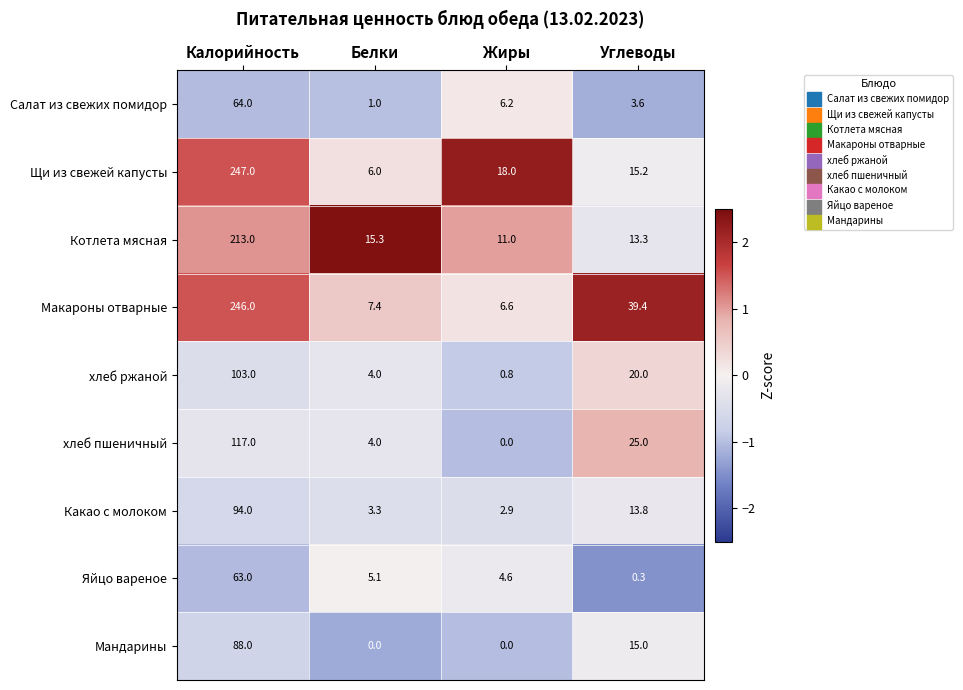

Is the value of Котлета мясная at Жиры greater than the value of Щи из свежей капусты at Жиры?

No